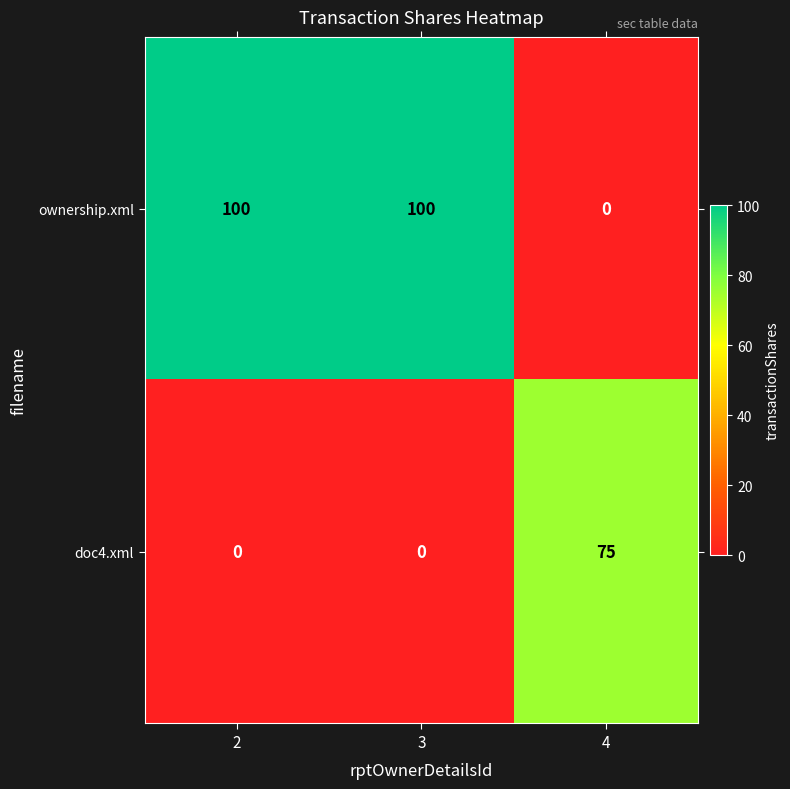

Which series has the widest spread of values?

ownership.xml